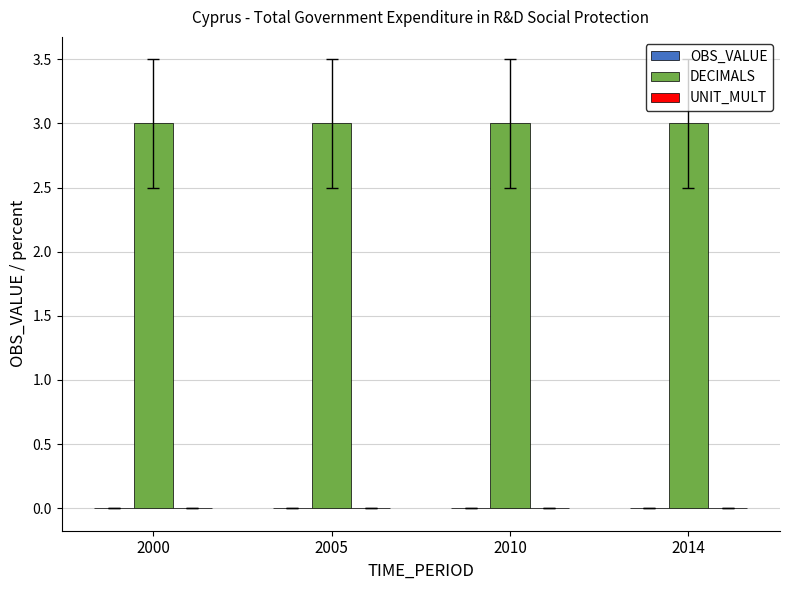

What is the maximum value shown in the chart?

3